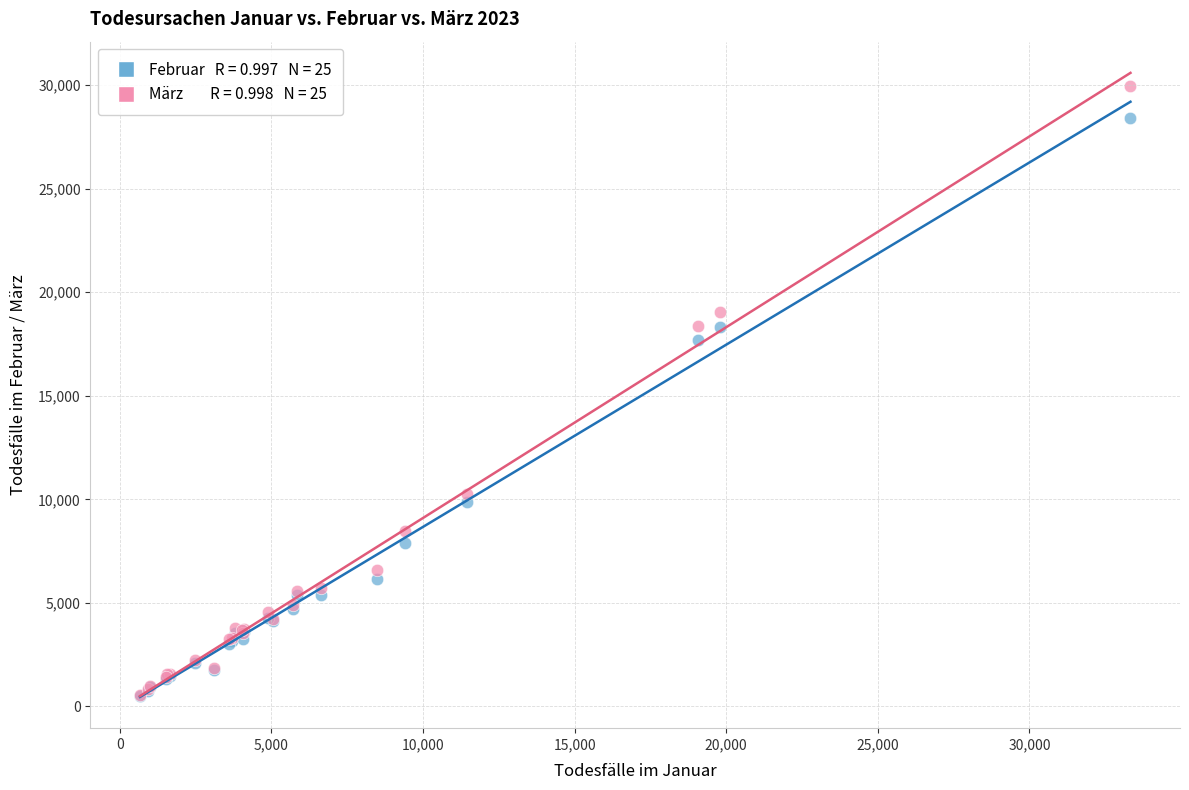

Across all series, what Y value is closest to 15217?

17687